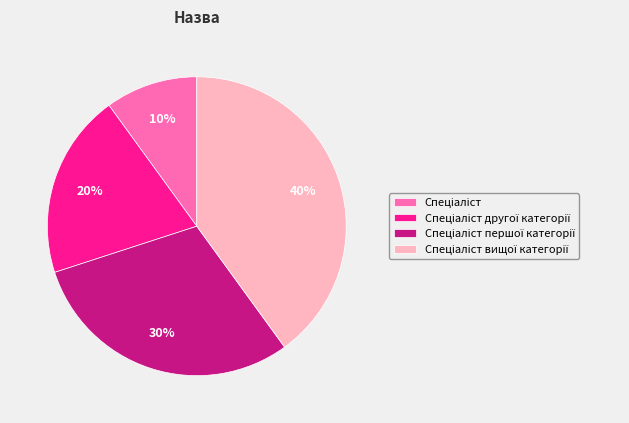

To the nearest percent, what is the difference between the largest and smallest slice percentages?

30%